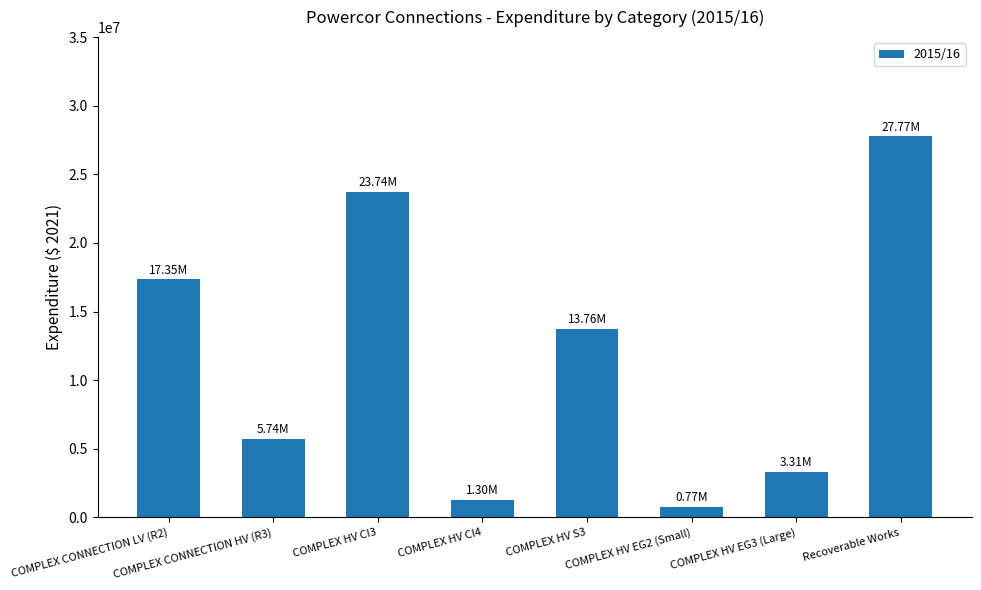

Are the bars horizontal?

No